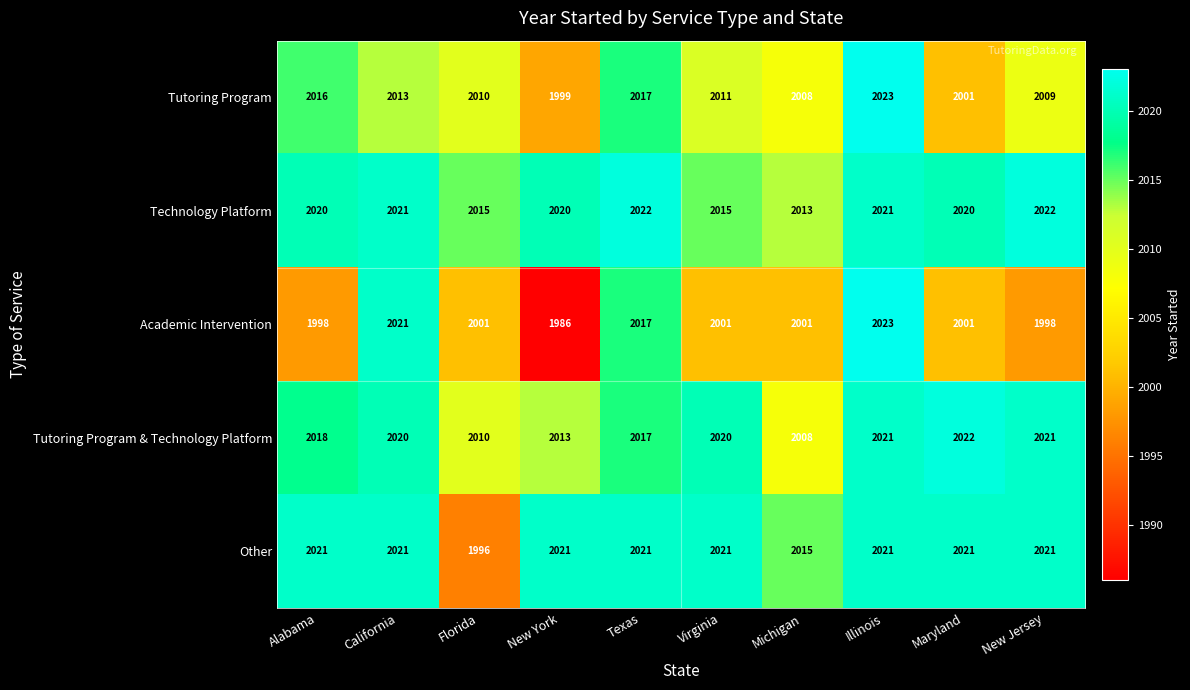

Which category has the lowest value across all series?

New York